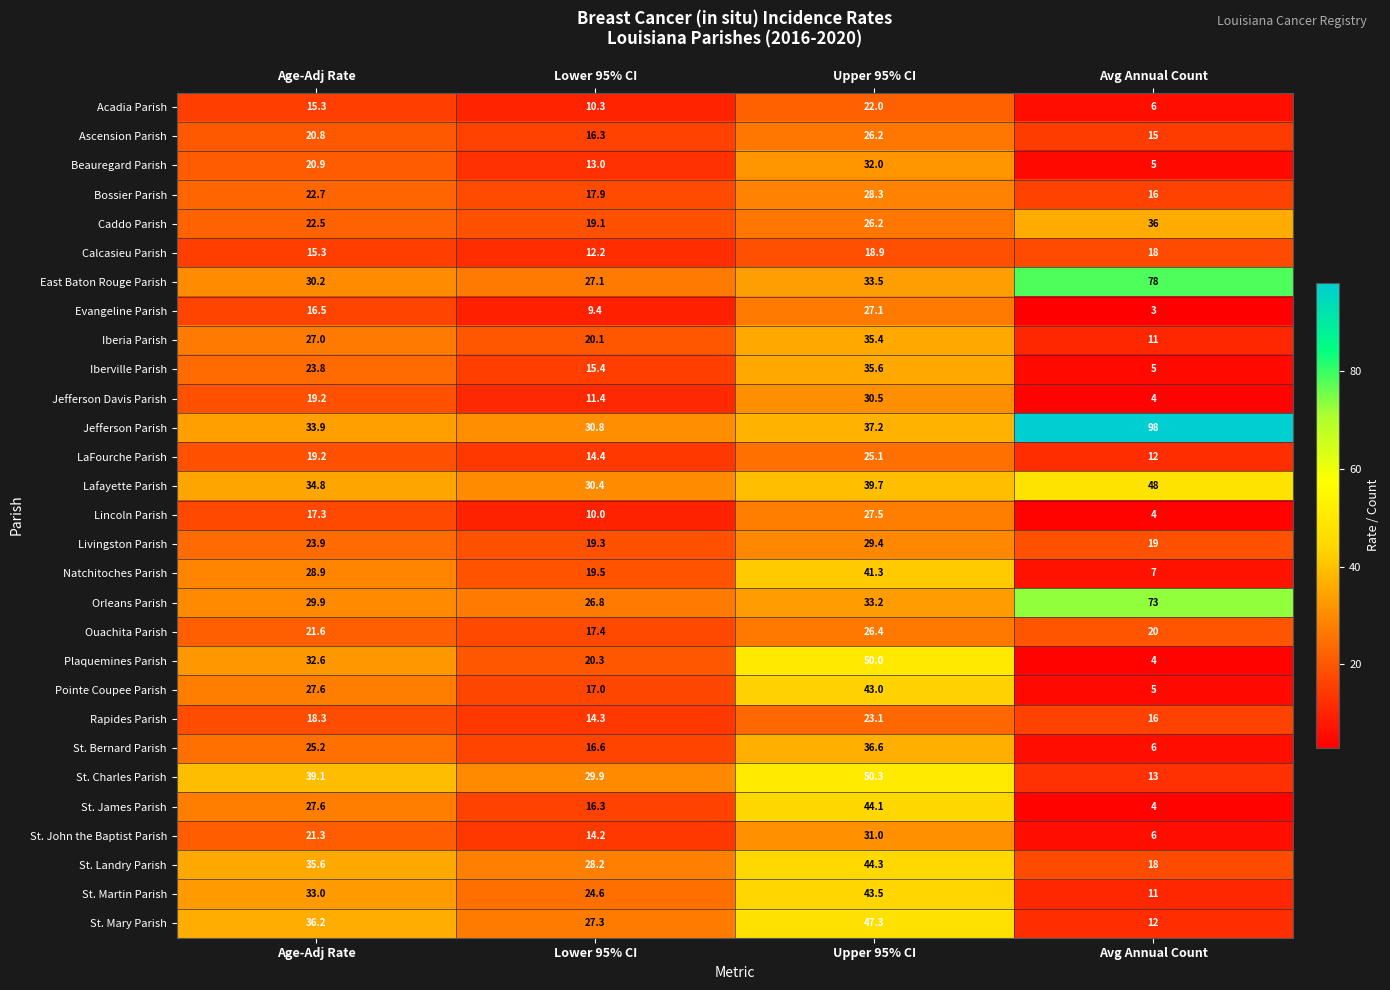

What is the spread (max minus min) of values at Age-Adj Rate?

23.8